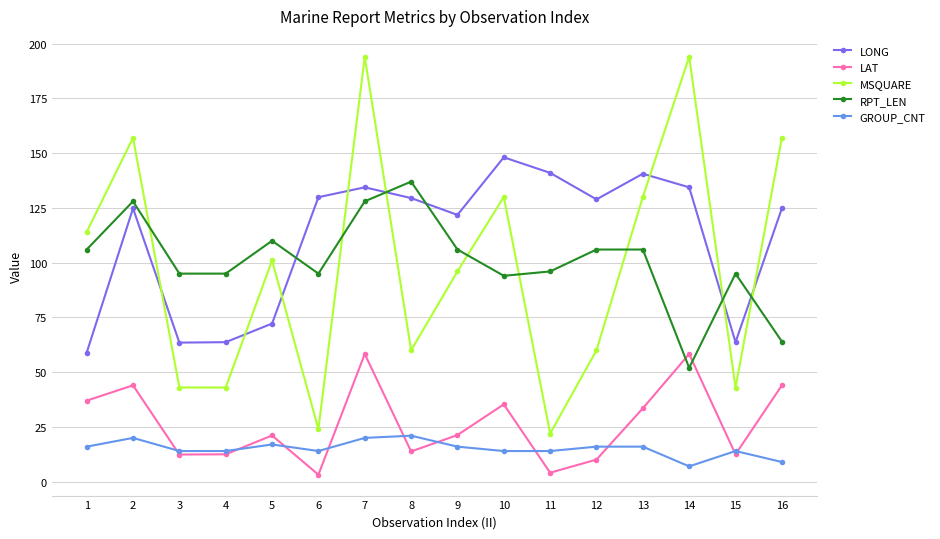

At which label does RPT_LEN reach its minimum?

14